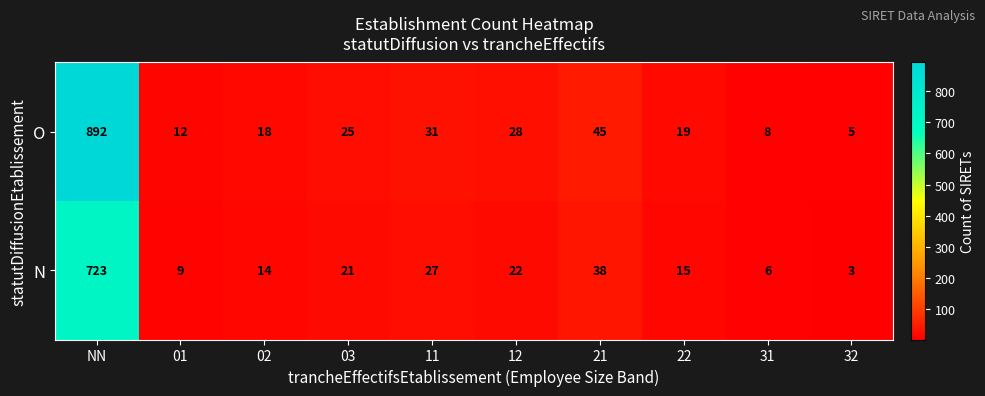

At which category does the chart reach its peak across all series?

NN